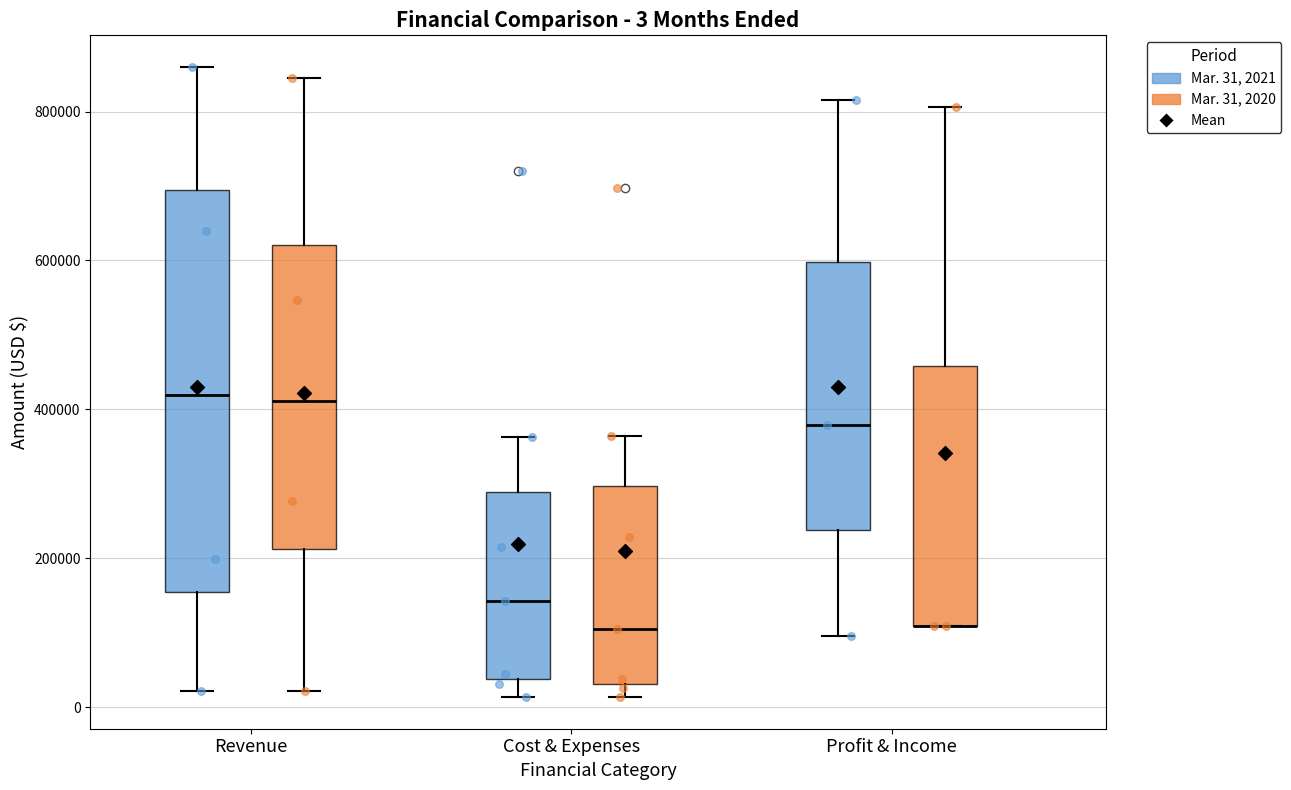

Comparing the boxes themselves (not the whiskers), which one is the tallest?

Revenue (Mar. 31, 2021)